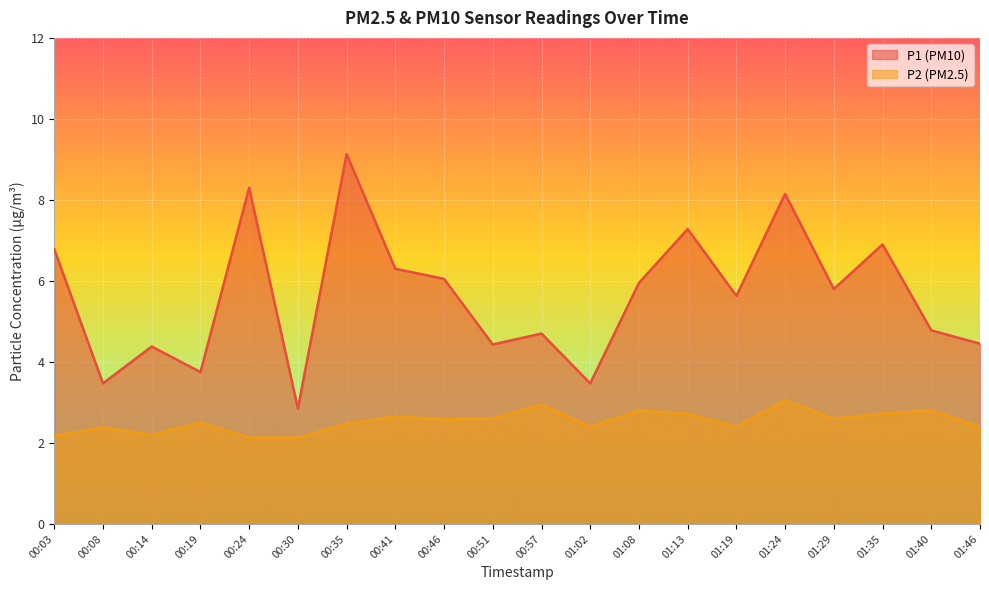

Which series has the largest total across all categories?

P1 (PM10)